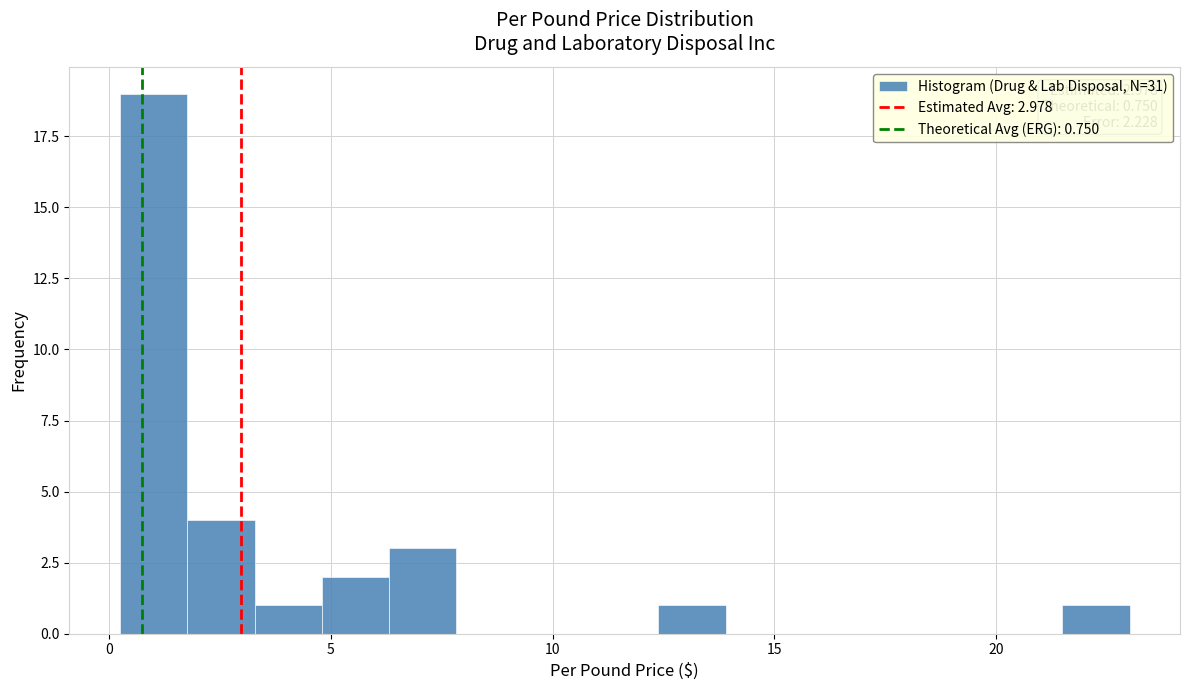

Around what value on the x-axis is the tallest bar? Give the approximate position of its centre, as read against the axis.

1.0